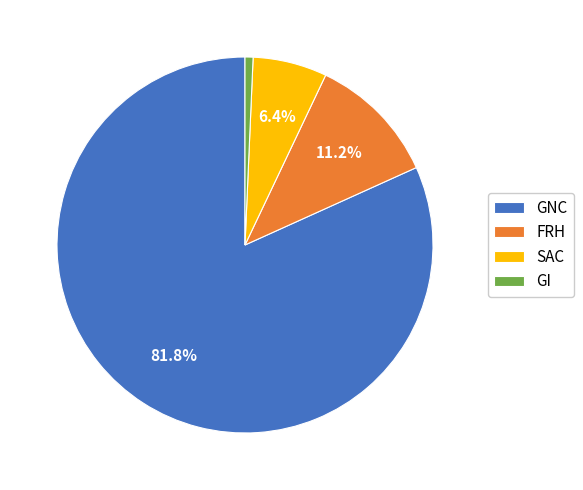

Combined, what portion of the pie is FRH and SAC?

17.6%